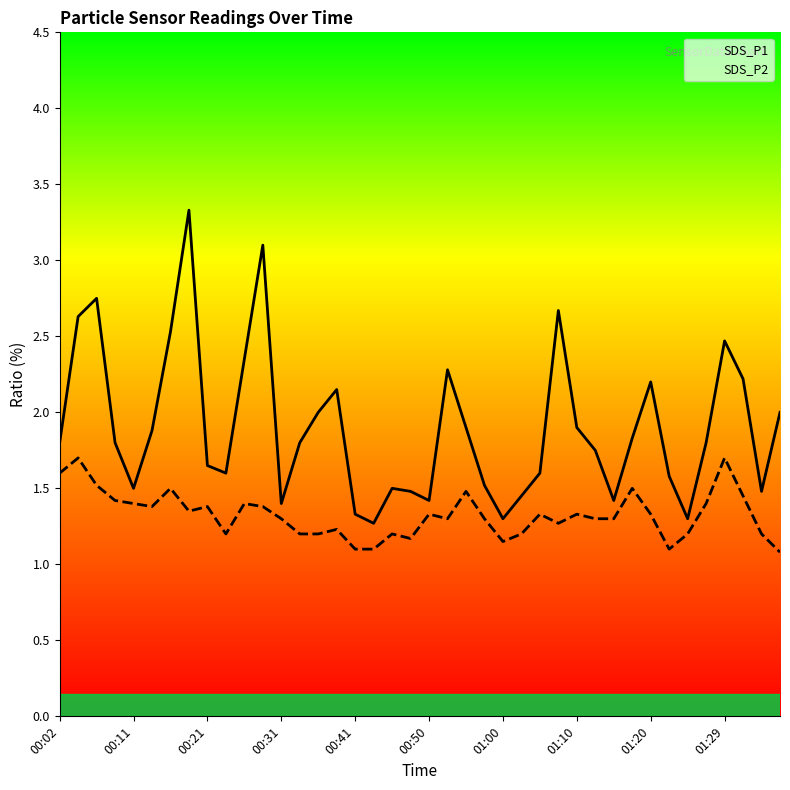

How many interior local peaks does the SDS_P2 series have?

12